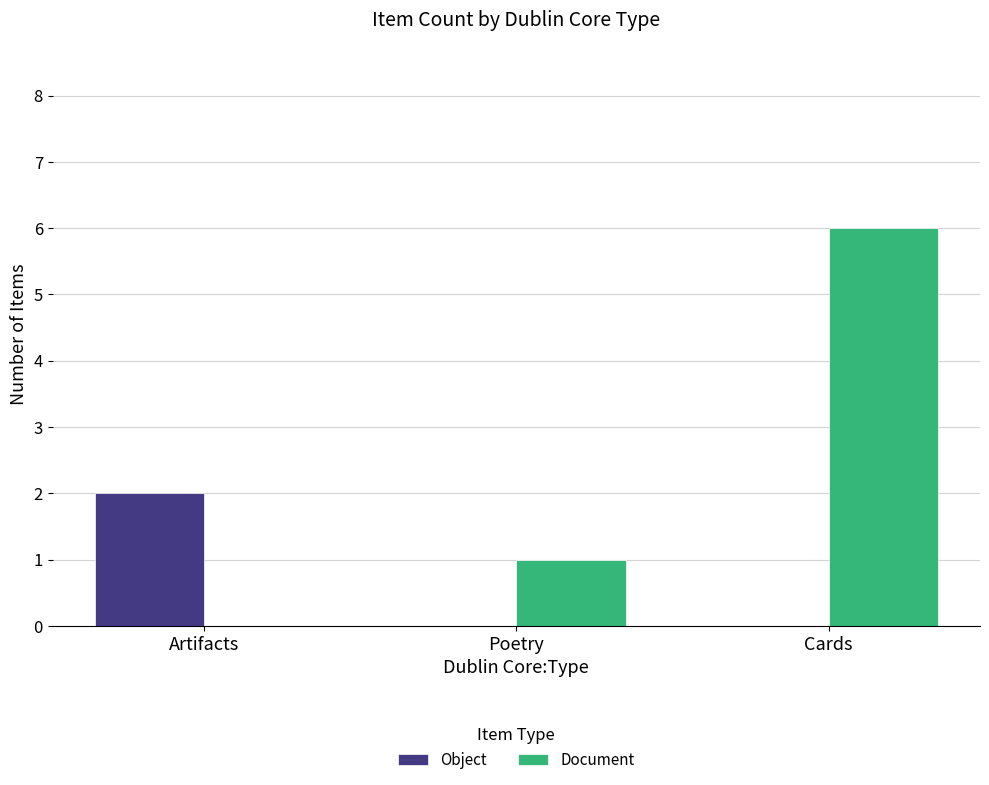

How many categories are shown in the chart?

3